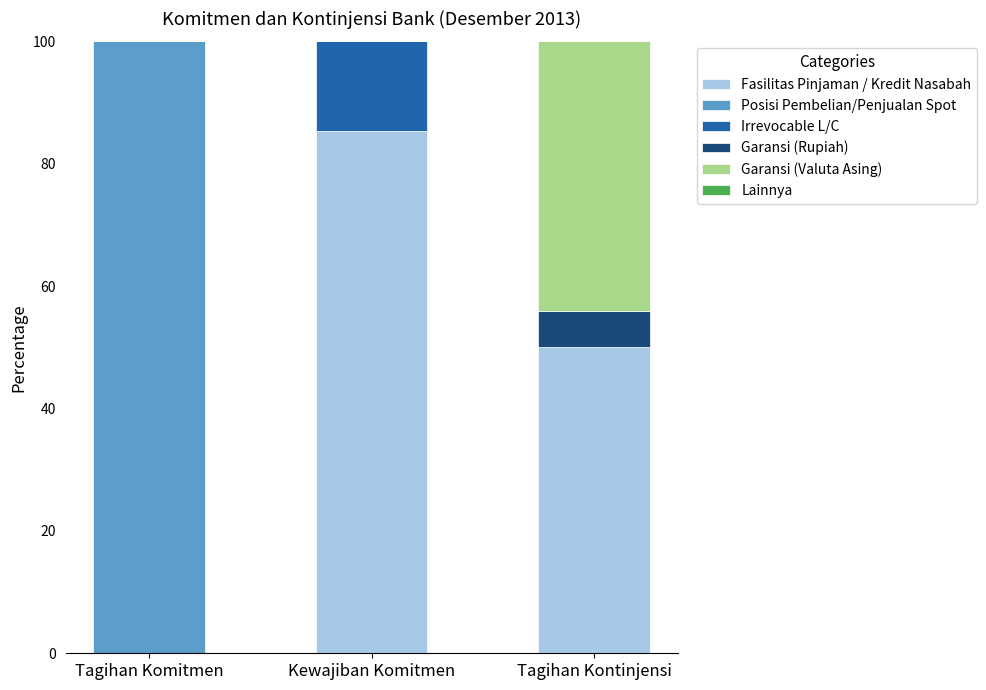

What is the total value across all series at Kewajiban Komitmen?

100.0